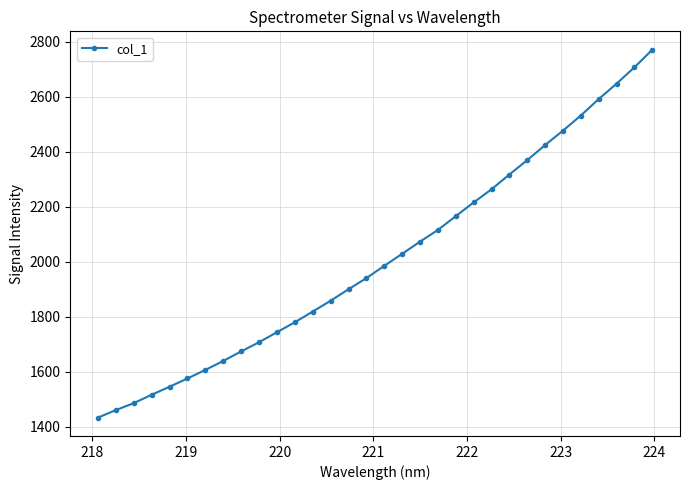

What is the smallest value displayed?

1433.2